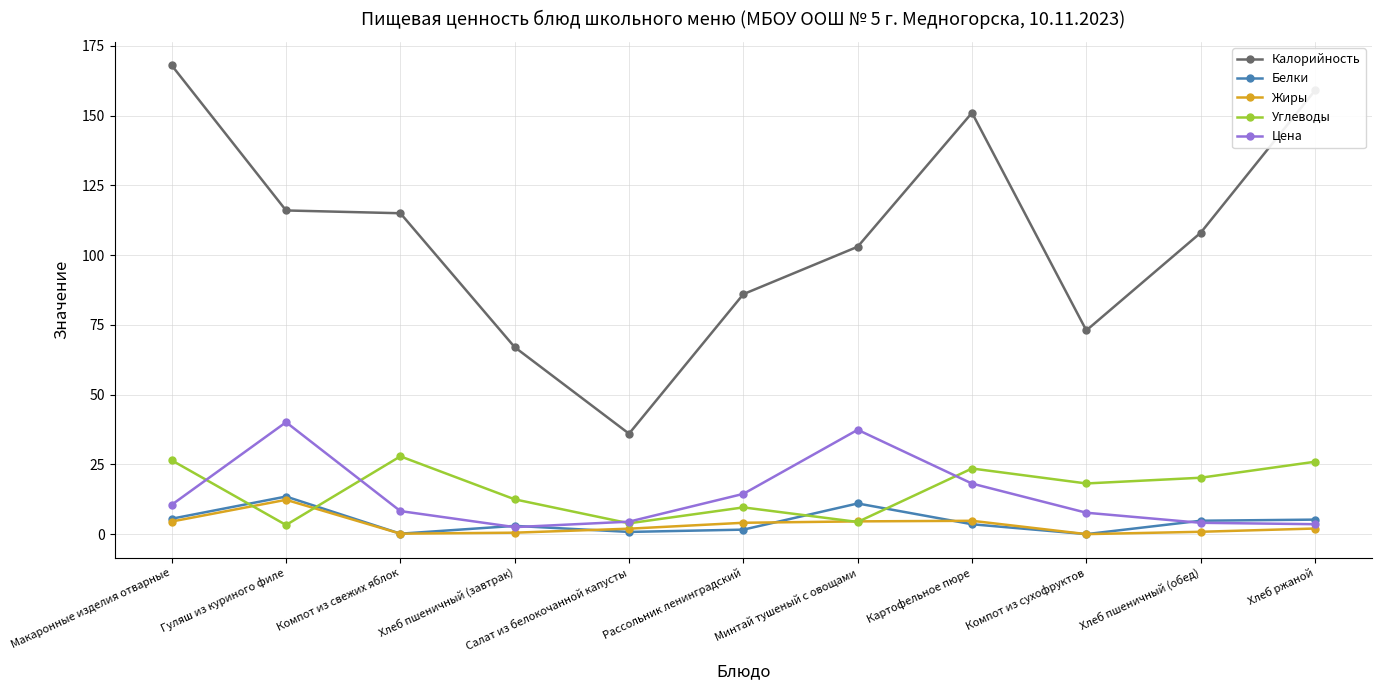

True or false: Калорийность has more than 0 interior local peaks.

True